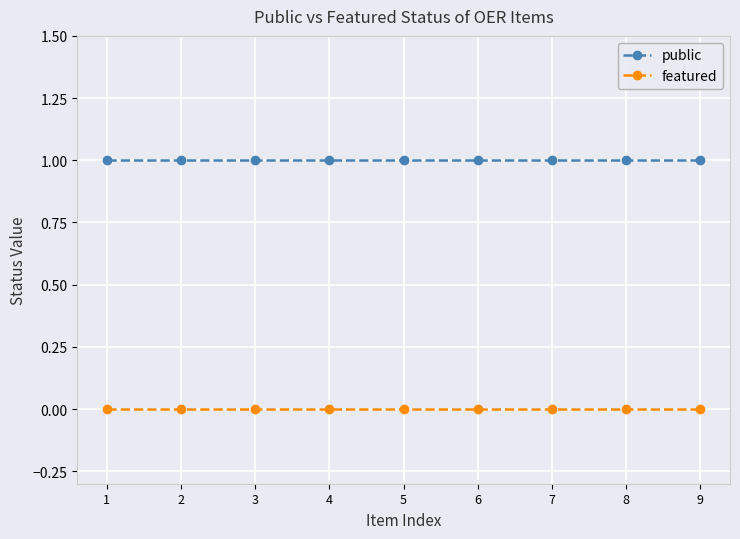

True or false: public has a value of 1 at 3.

True